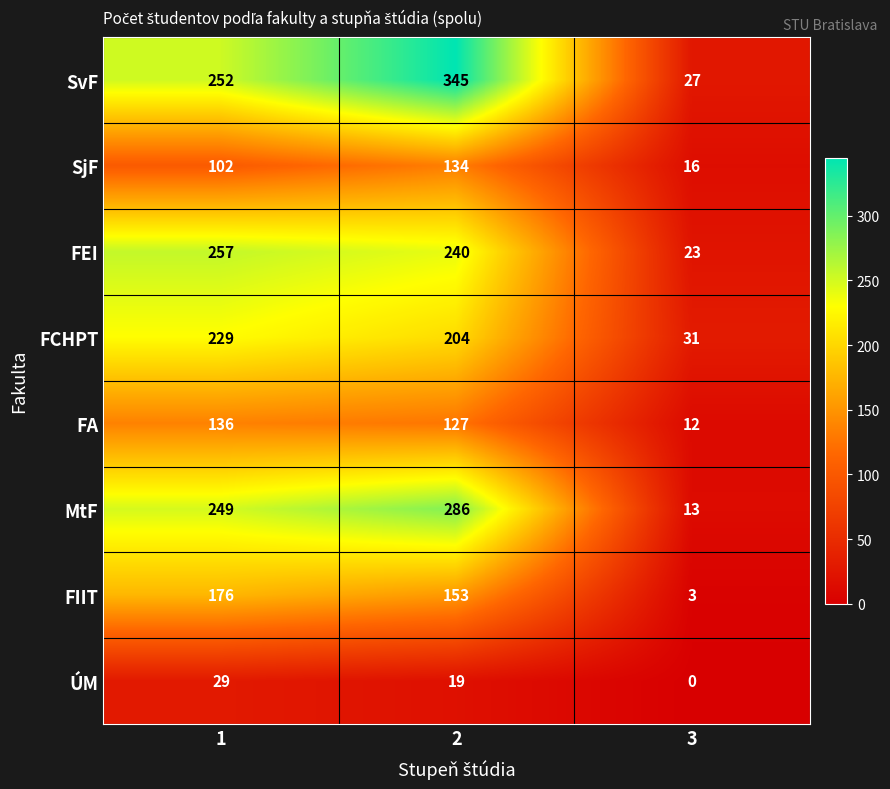

What is the total value across all series at 1?

1430